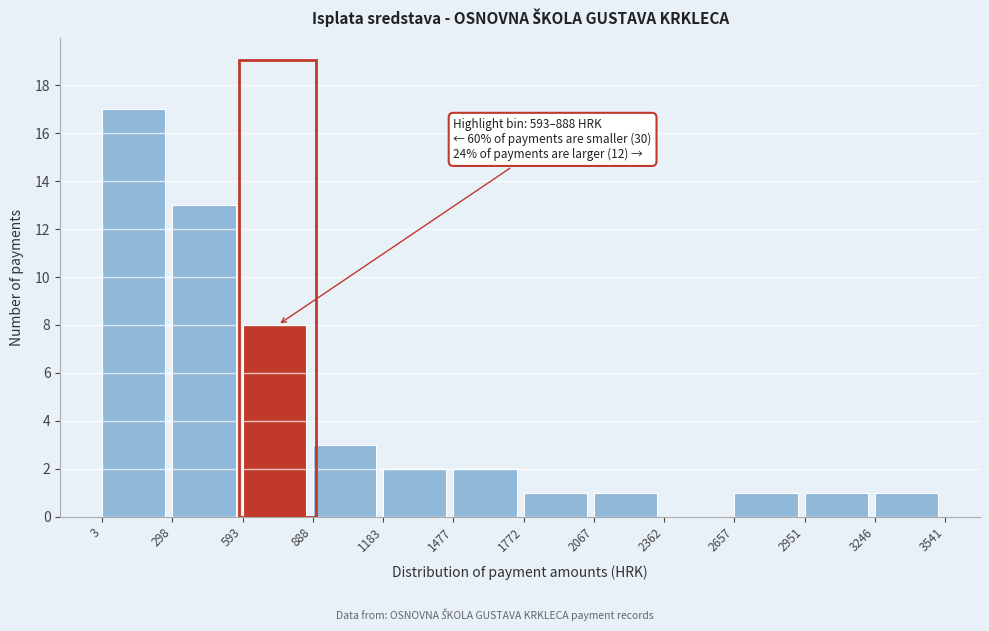

Over which range of the x-axis is the bar tallest?

3 to 298